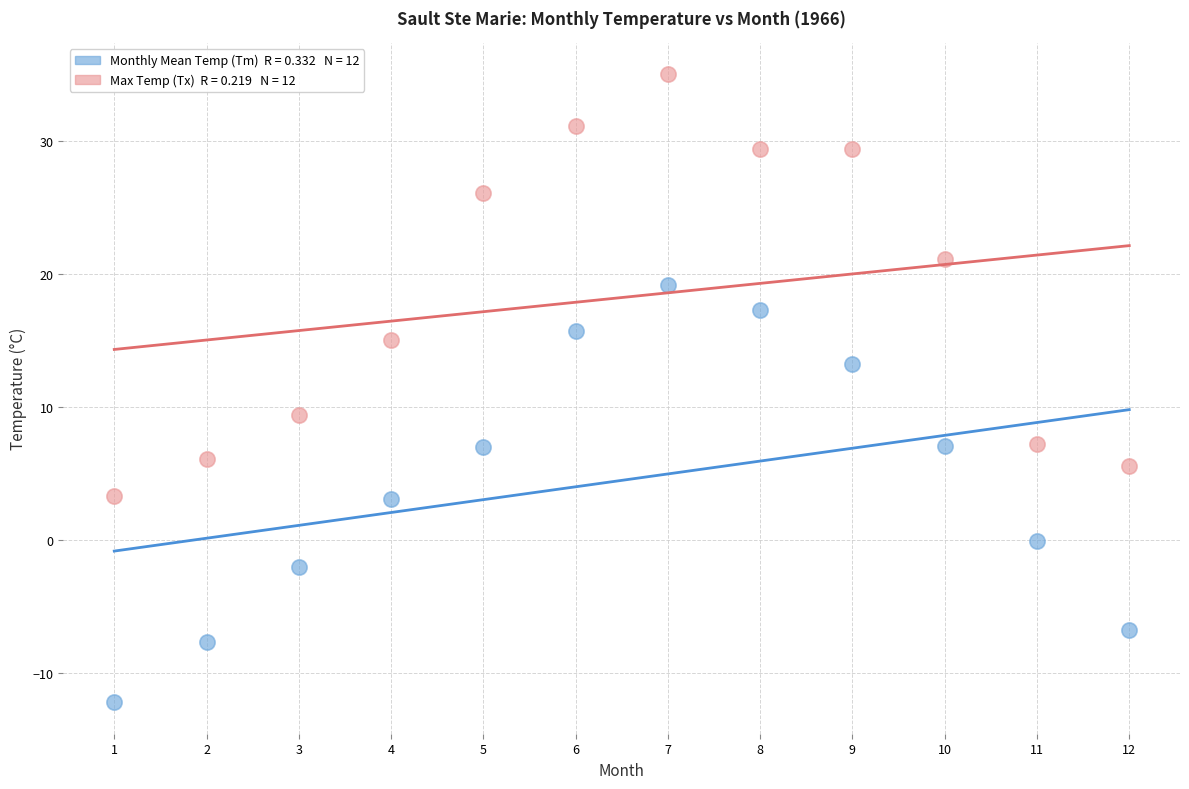

Across all series, what Y value is closest to 11?

9.4